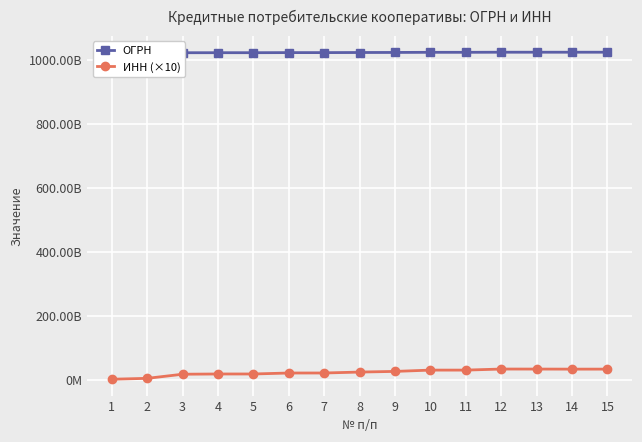

The value of ОГРН at 6 is 229649239250. True or false?

False